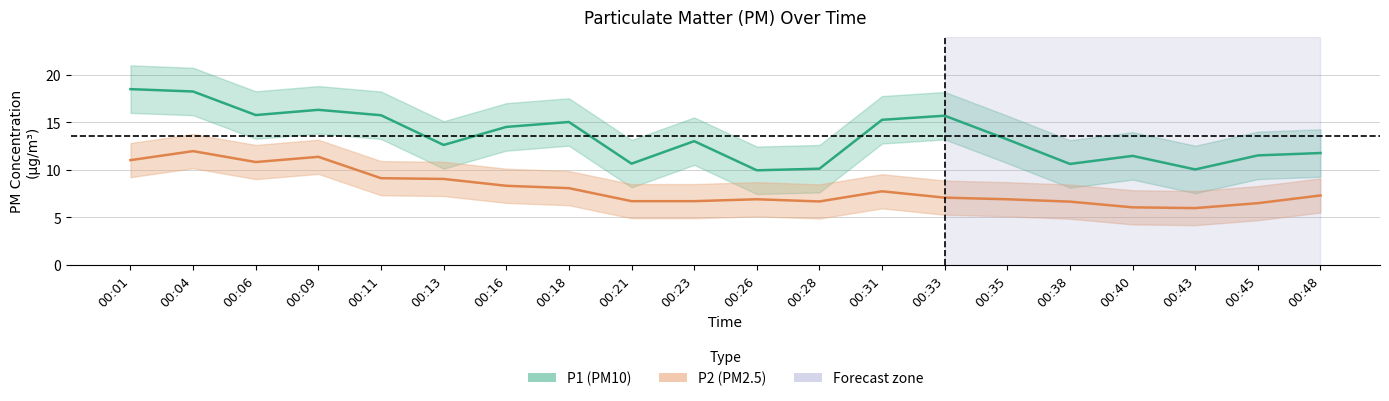

True or false: P2 has a value of 3.7 at 00:40.

False